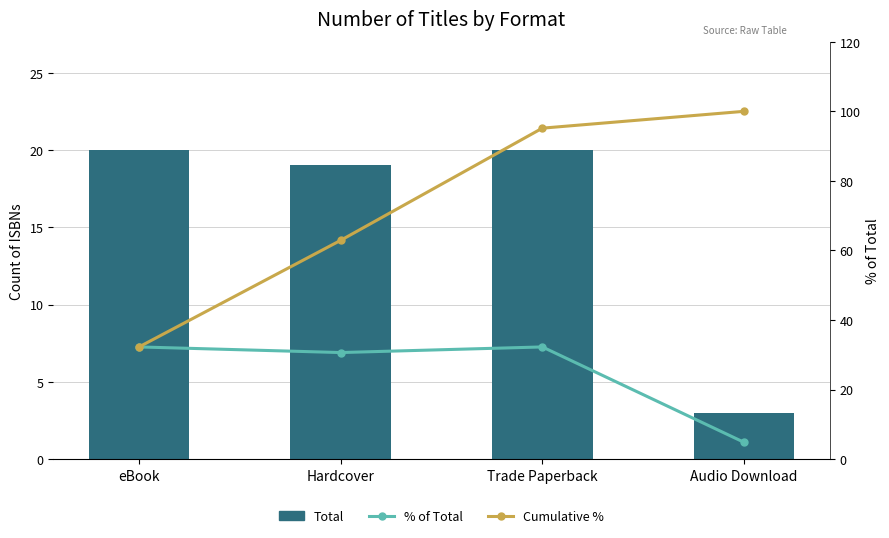

How many series are shown in this chart?

3